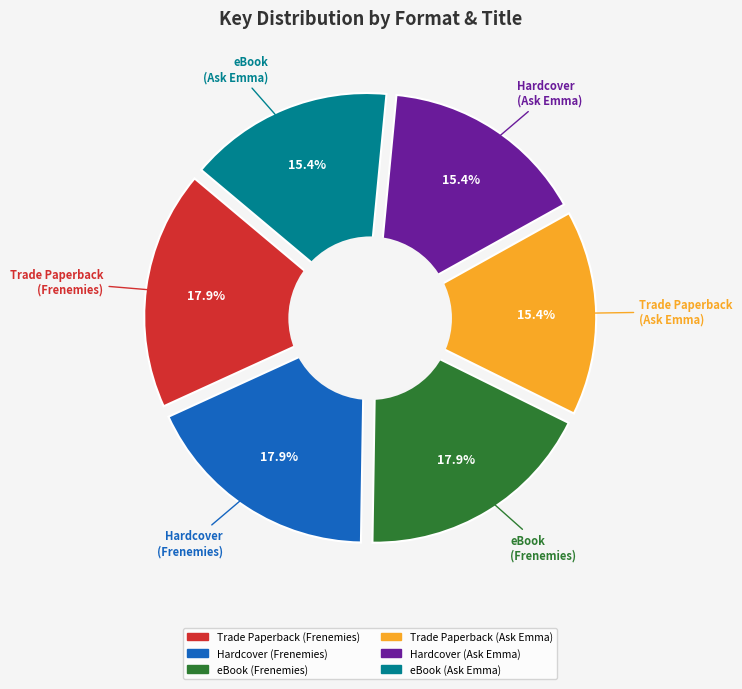

How many slices are in this pie chart?

6